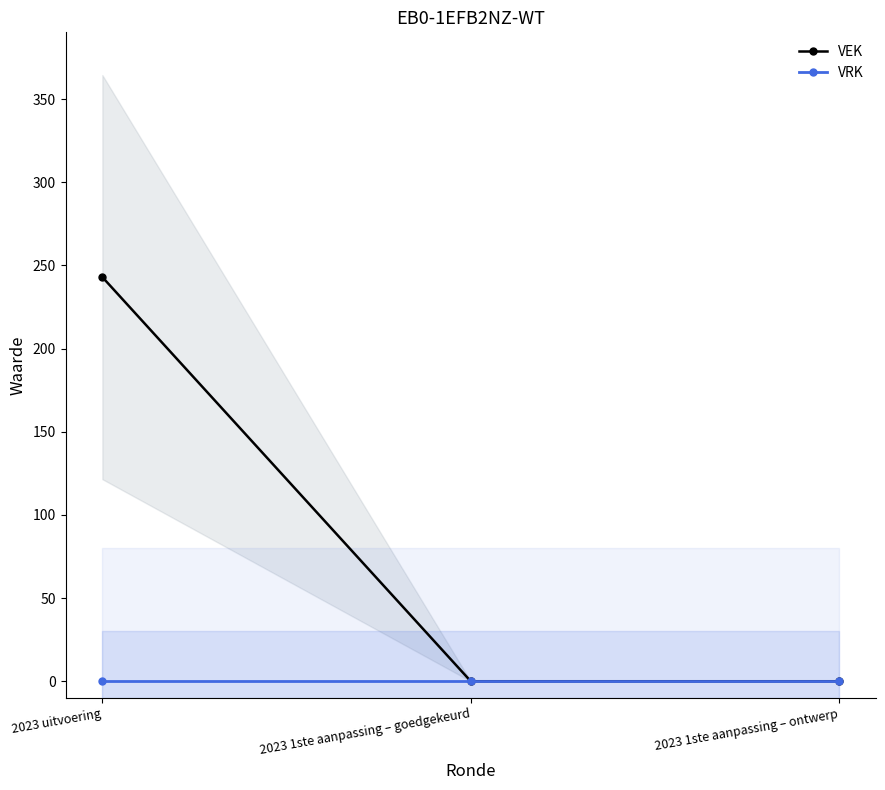

Reading left to right, what are all the values shown in this chart?

VEK: 243	0	0
VRK: 0	0	0